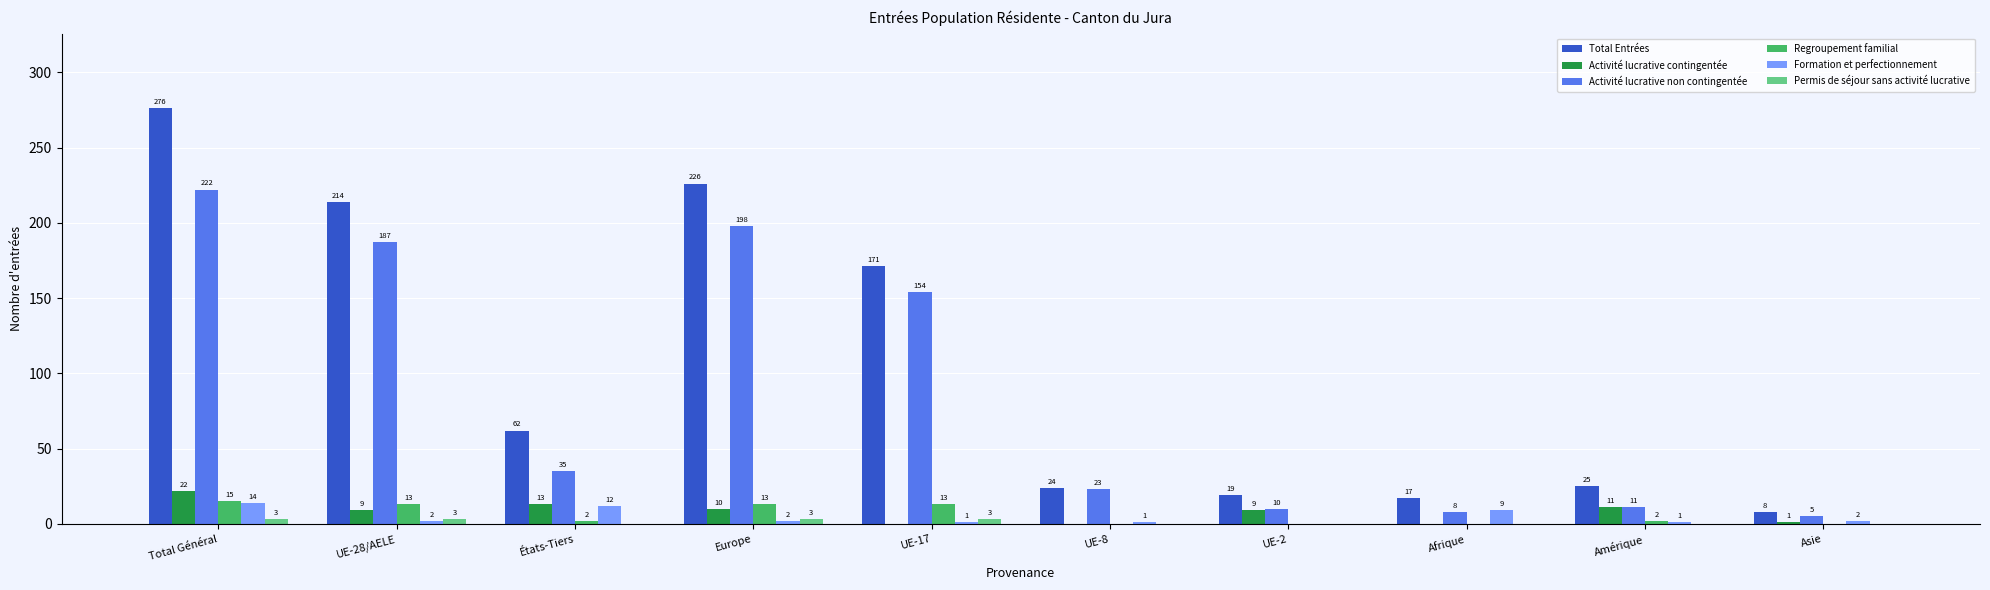

Which series changed the most between UE-28/AELE and Amérique?

Total Entrées